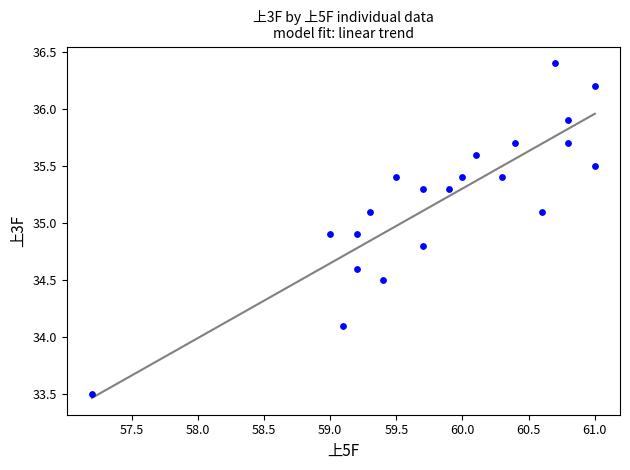

What Y value in the scatter plot is closest to 34?

34.1